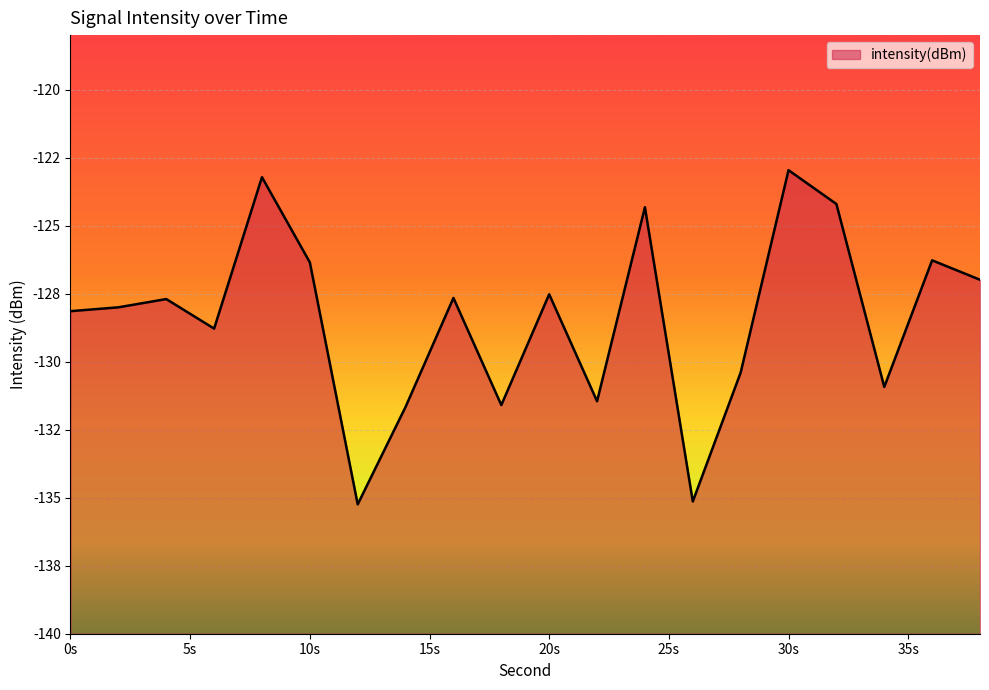

Reading left to right, extract all data points from this chart.

0=-128.1	2=-128.0	4=-127.7	6=-128.8	8=-123.2	10=-126.4	12=-135.2	14=-131.7	16=-127.7	18=-131.6	20=-127.5	22=-131.5	24=-124.3	26=-135.1	28=-130.4	30=-123.0	32=-124.2	34=-130.9	36=-126.3	38=-127.0